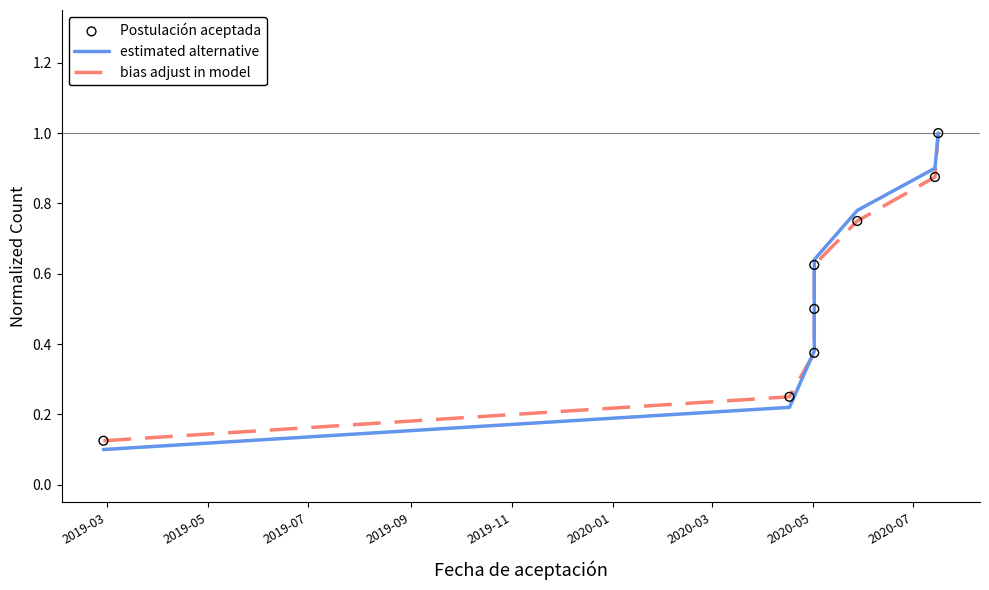

What are all the series names shown in the legend?

estimated alternative, bias adjust in model, Postulación aceptada